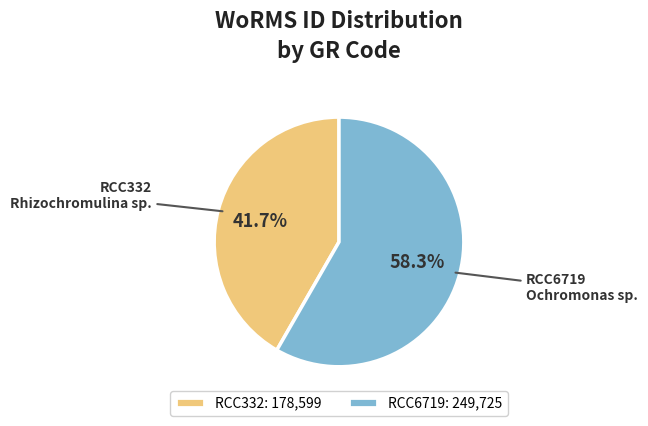

Is it true that RCC6719 is 58% of the pie?

True